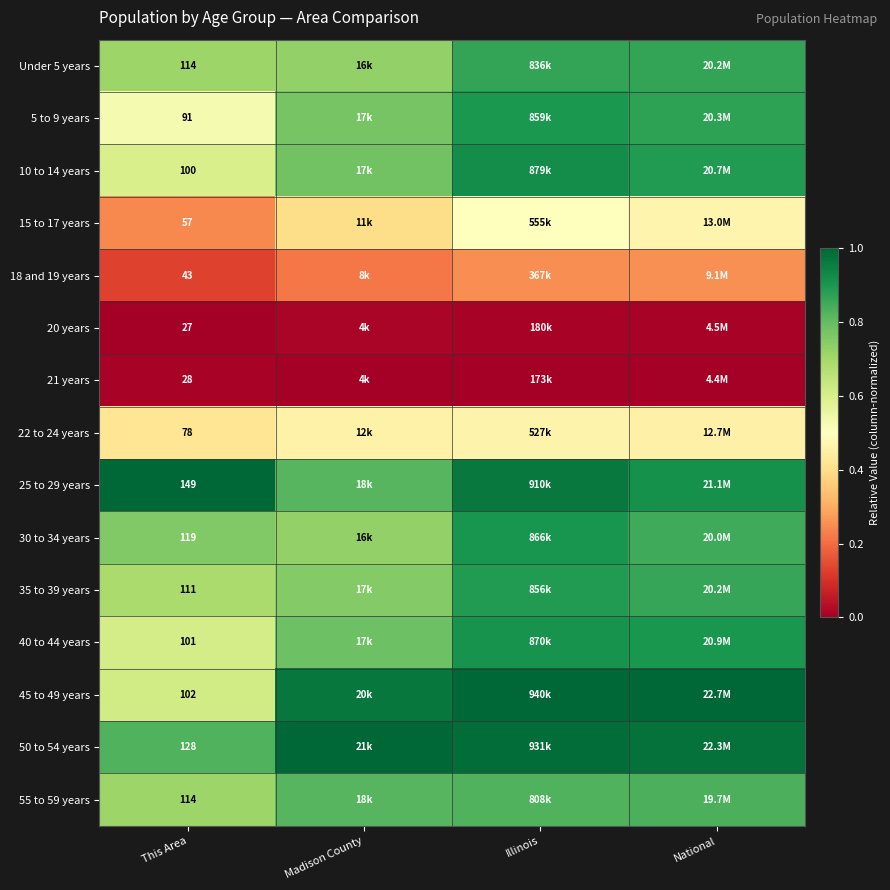

List the labels in order of 40 to 44 years value, largest first.

Illinois, National, Madison County, This Area